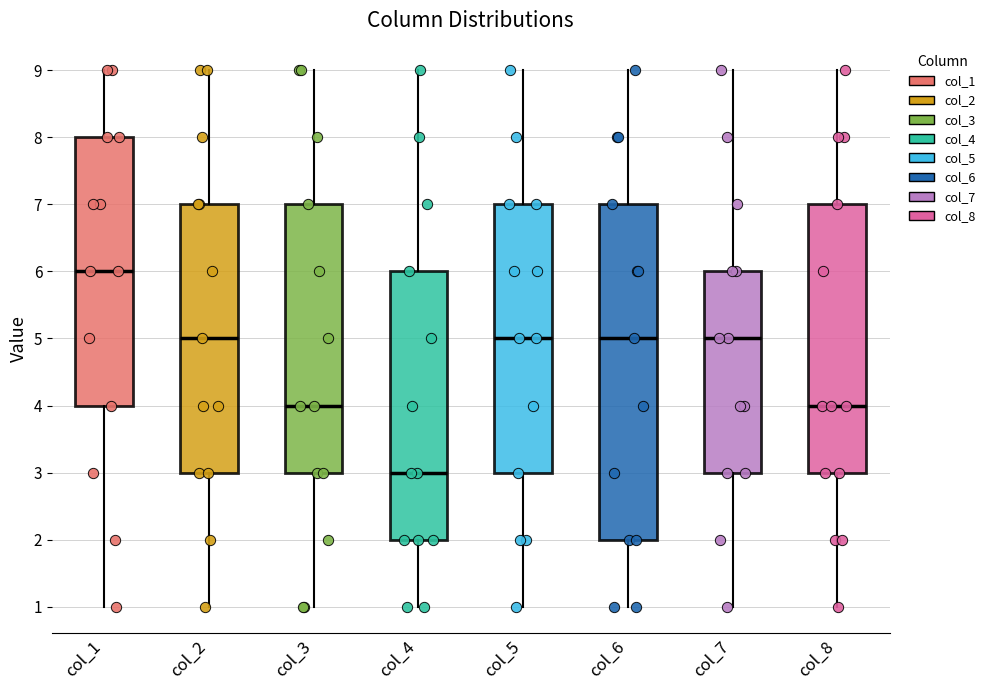

Reading left to right, transcribe this box plot: for each box, give where its median line is, the range the box spans, and where its two whiskers end, as read against the y-axis. The values are not printed on the chart, so give them approximately, as read against the axis.

col_1: median 6, box 4 to 8, whiskers 1 to 9
col_2: median 5, box 3 to 7, whiskers 1 to 9
col_3: median 4, box 3 to 7, whiskers 1 to 9
col_4: median 3, box 2 to 6, whiskers 1 to 9
col_5: median 5, box 3 to 7, whiskers 1 to 9
col_6: median 5, box 2 to 7, whiskers 1 to 9
col_7: median 5, box 3 to 6, whiskers 1 to 9
col_8: median 4, box 3 to 7, whiskers 1 to 9